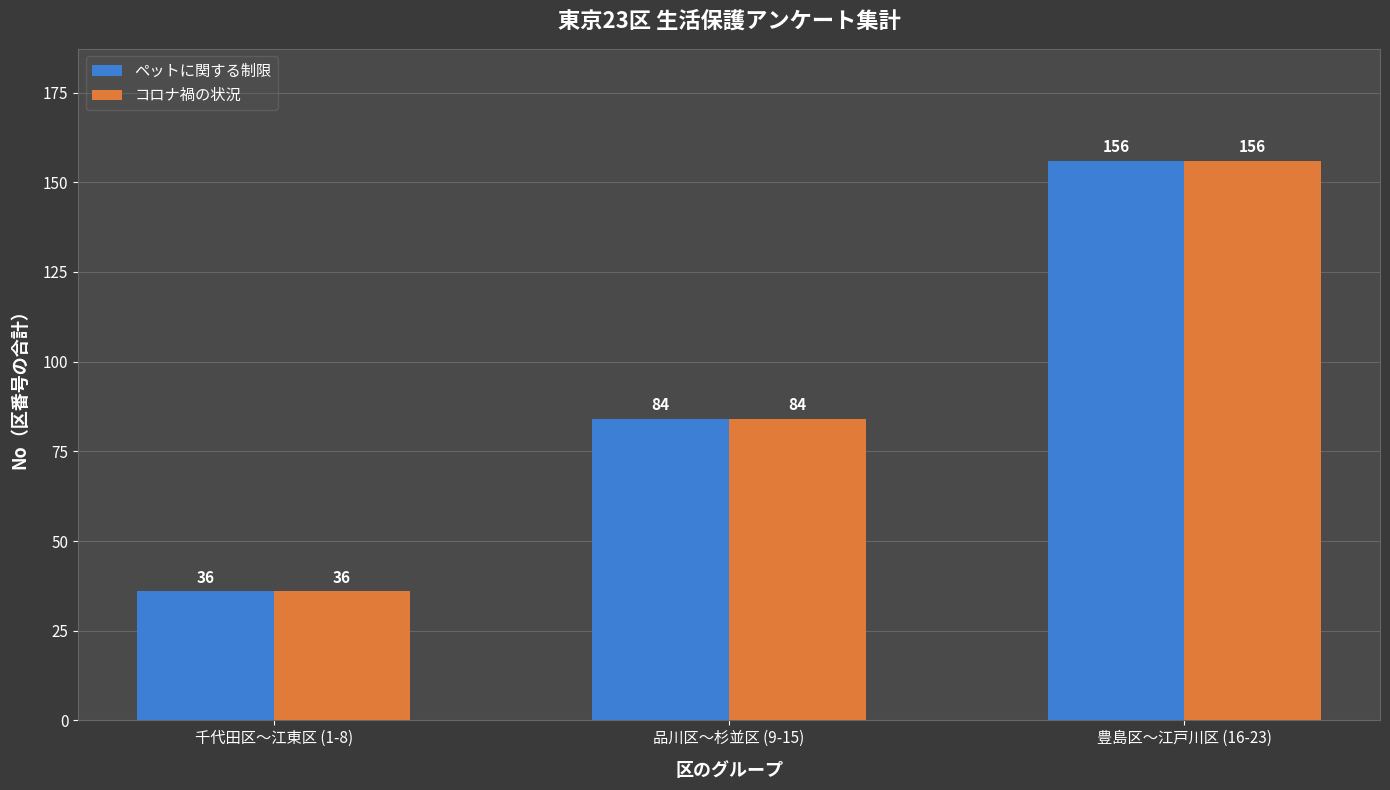

Reading left to right, list all the values displayed in this chart.

ペットに関する制限: 千代田区〜江東区 (1-8)=36	品川区〜杉並区 (9-15)=84	豊島区〜江戸川区 (16-23)=156
コロナ禍の状況: 千代田区〜江東区 (1-8)=36	品川区〜杉並区 (9-15)=84	豊島区〜江戸川区 (16-23)=156